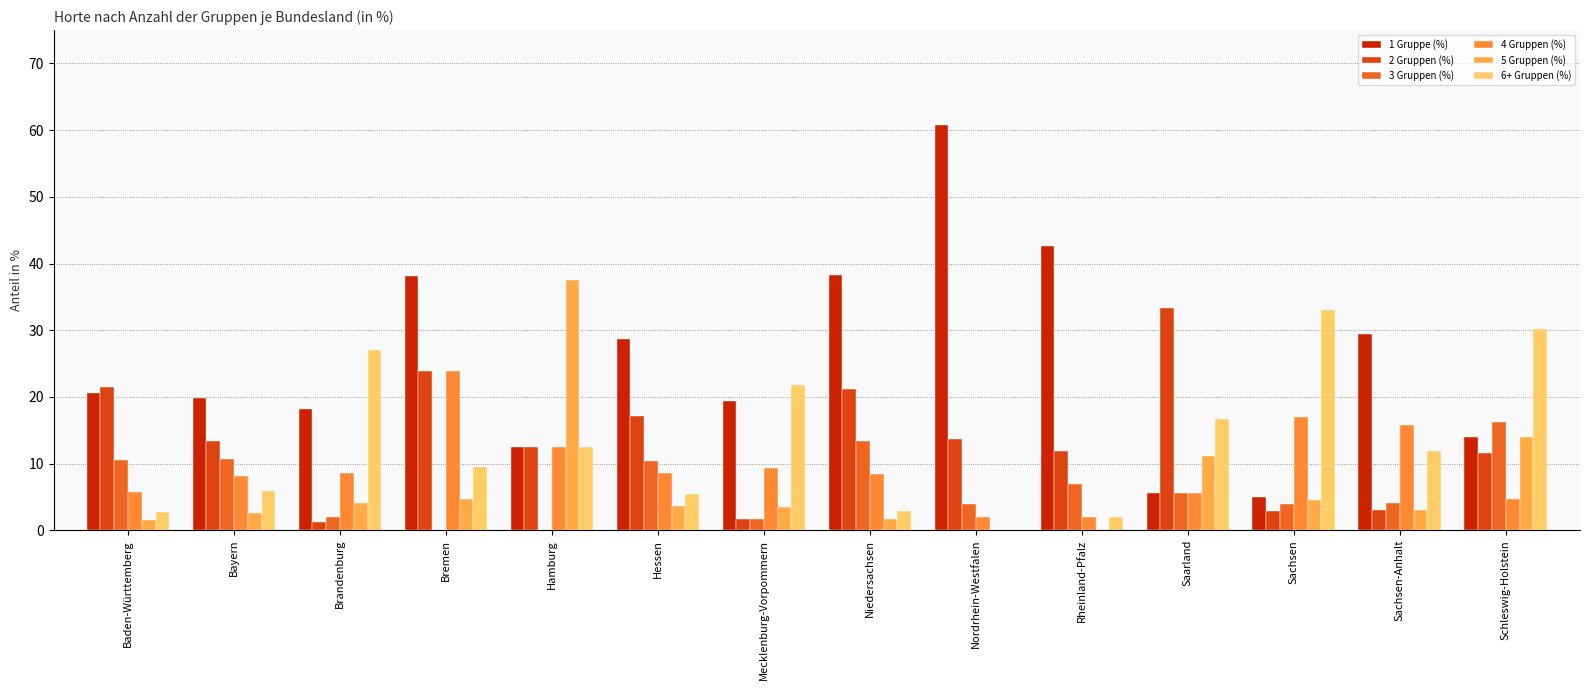

What is the value of the 6+ Gruppen (%) bar at the 4th from the left?

9.5